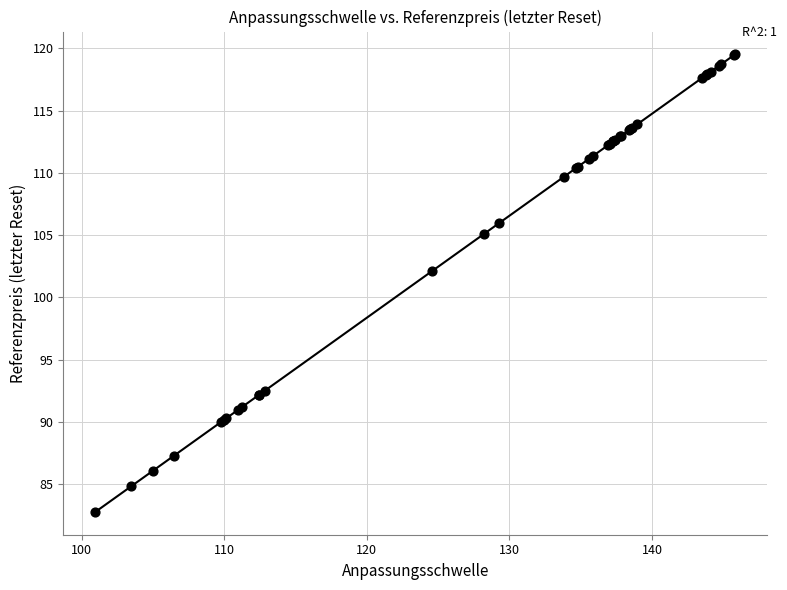

What Y value in the scatter plot is closest to 101?

102.1